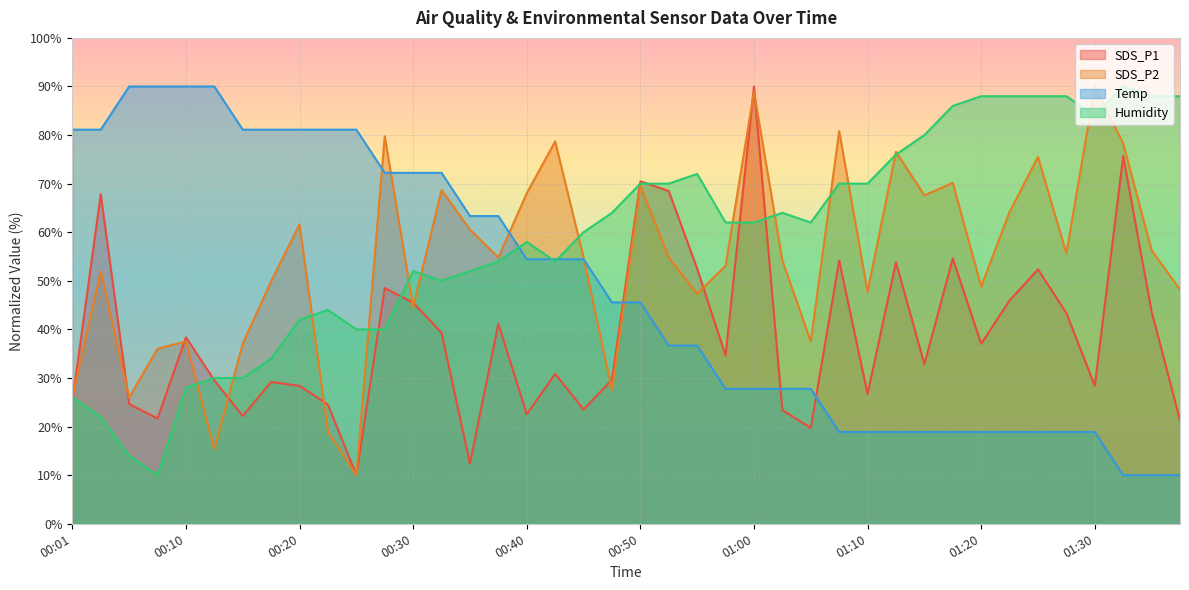

Which series has the largest total across all categories?

Humidity